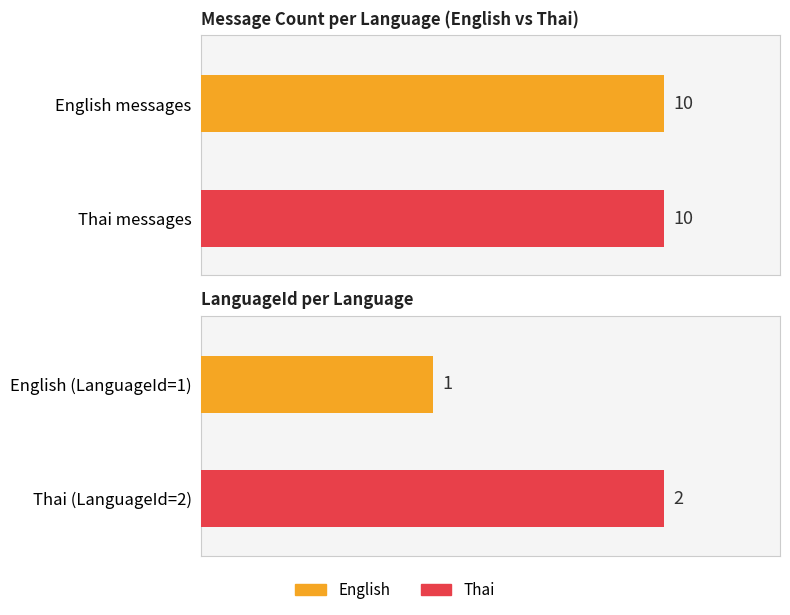

The value of English at Message Count is 2. True or false?

False